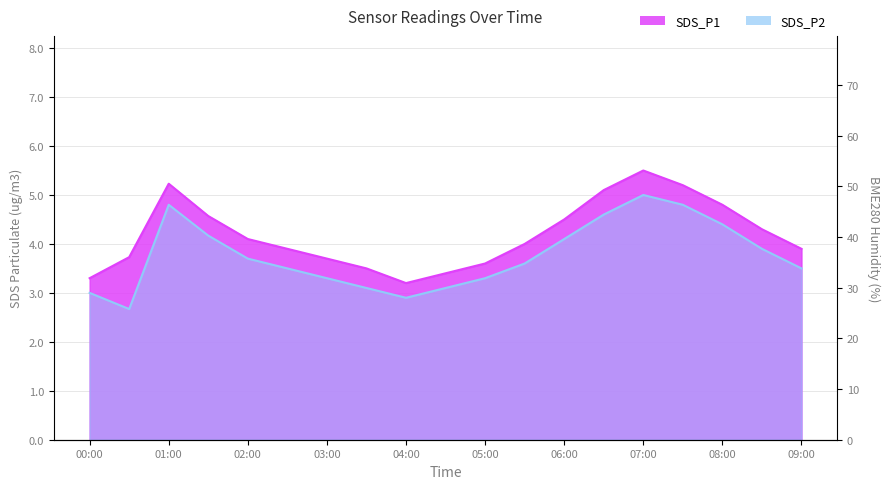

What is the difference between the highest and lowest values at 08:00?

0.4